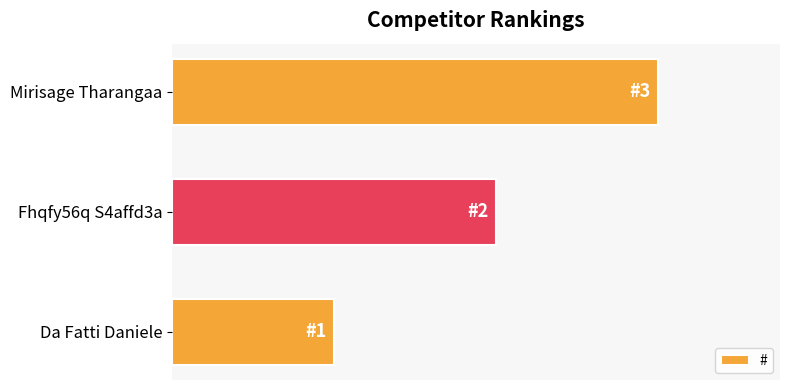

List the labels in order of value, largest first.

Mirisage Tharangaa, Fhqfy56q S4affd3a, Da Fatti Daniele